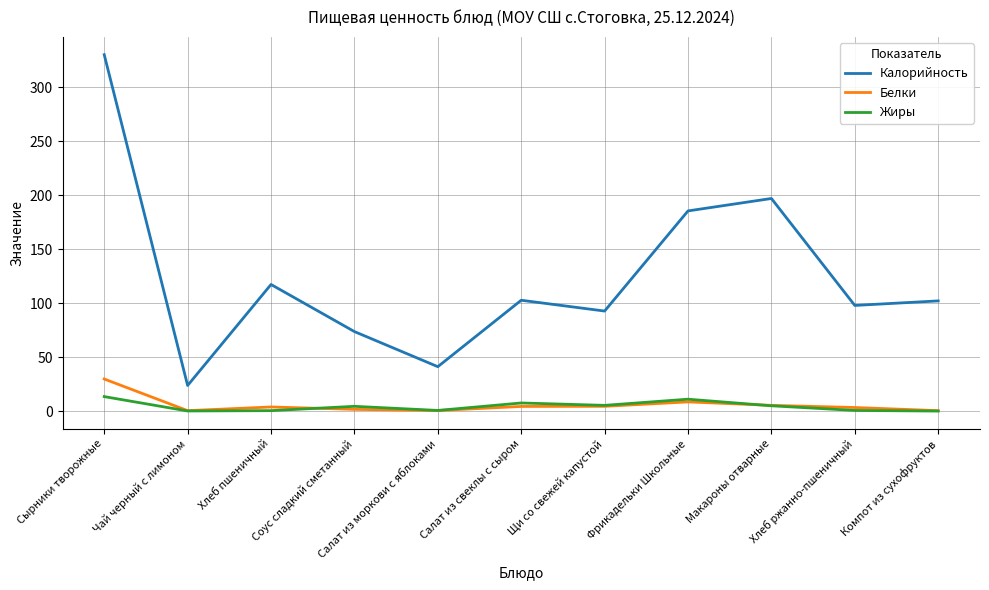

What is the maximum value shown in the chart?

329.9